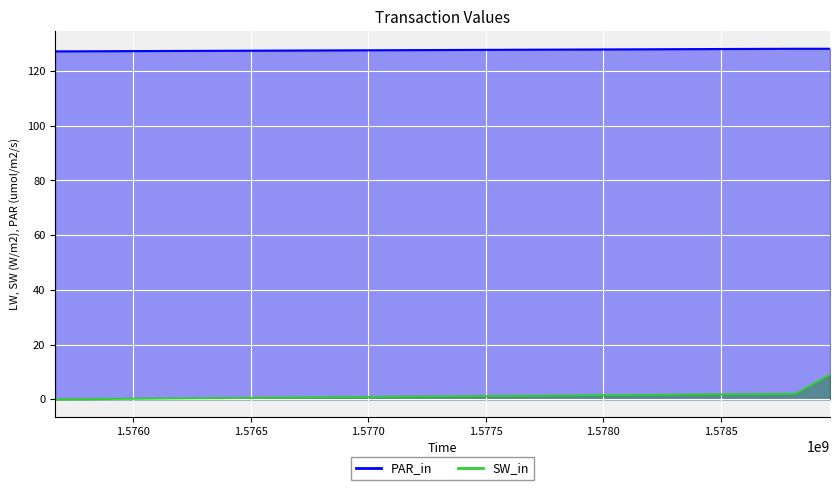

What is the sum of all values?

510.5